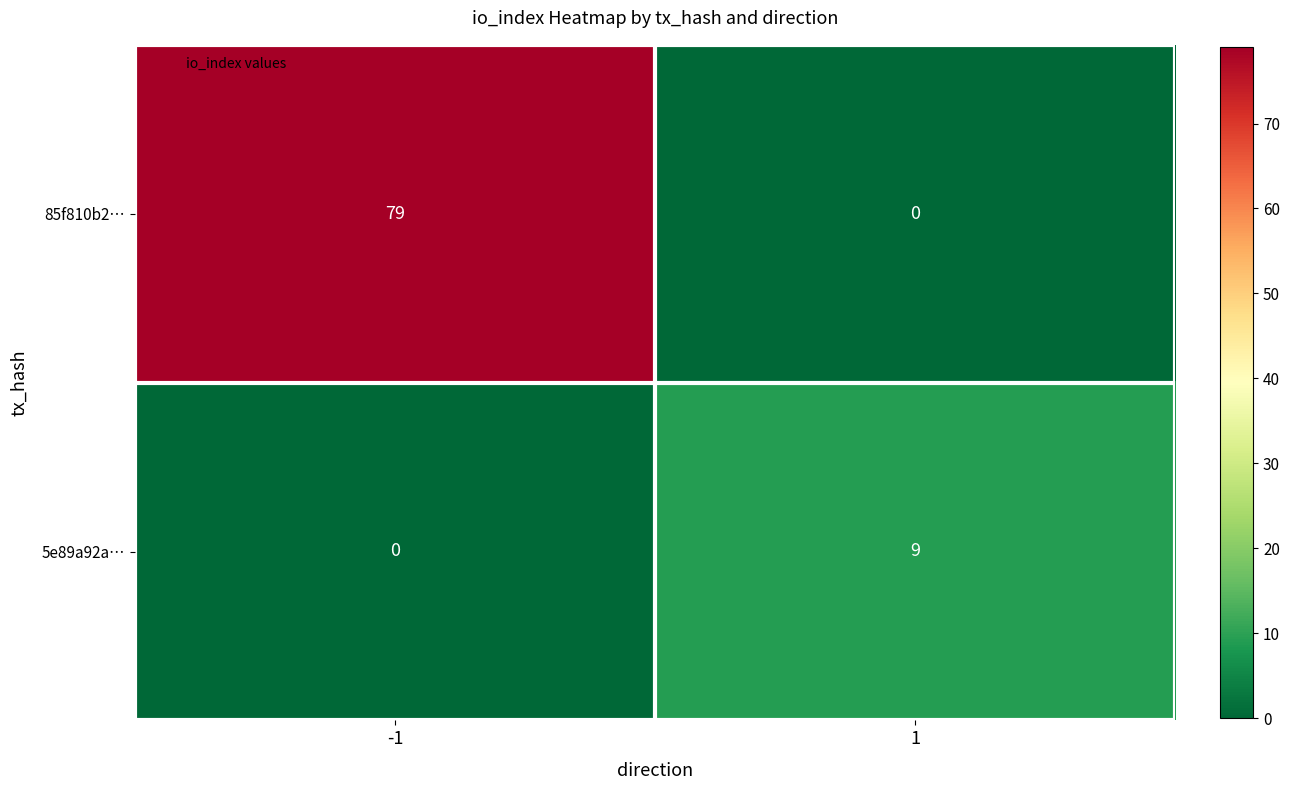

What is the approximate value of 85f810b2… at -1, to the nearest 5?

80